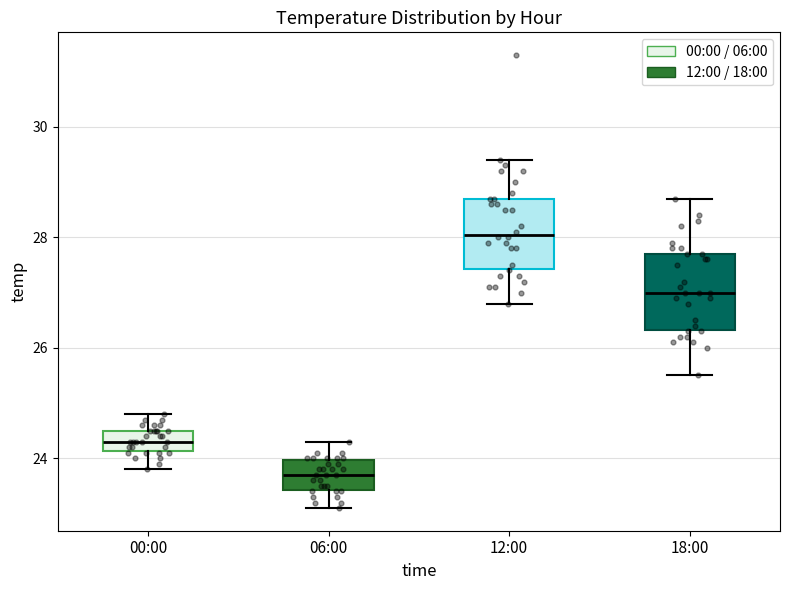

Reading left to right, transcribe this box plot: for each box, give where its median line is, the range the box spans, and where its two whiskers end, as read against the y-axis. The values are not printed on the chart, so give them approximately, as read against the axis.

00:00: median 24.4, box 24.2 to 24.6, whiskers 23.8 to 24.8
06:00: median 23.8, box 23.4 to 24.0, whiskers 23.2 to 24.4
12:00: median 28.0, box 27.4 to 28.8, whiskers 26.8 to 29.4
18:00: median 27.0, box 26.4 to 27.8, whiskers 25.6 to 28.8